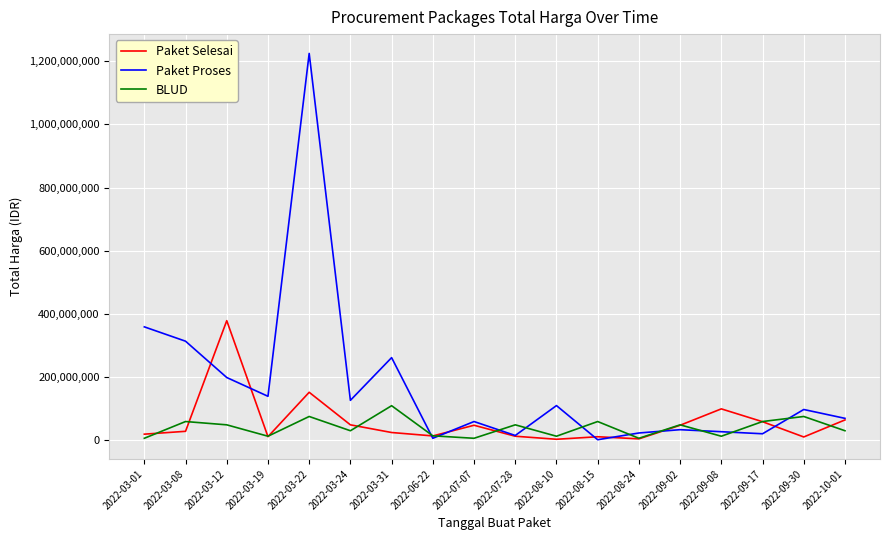

At which category is the sum across all series the highest?

2022-03-22